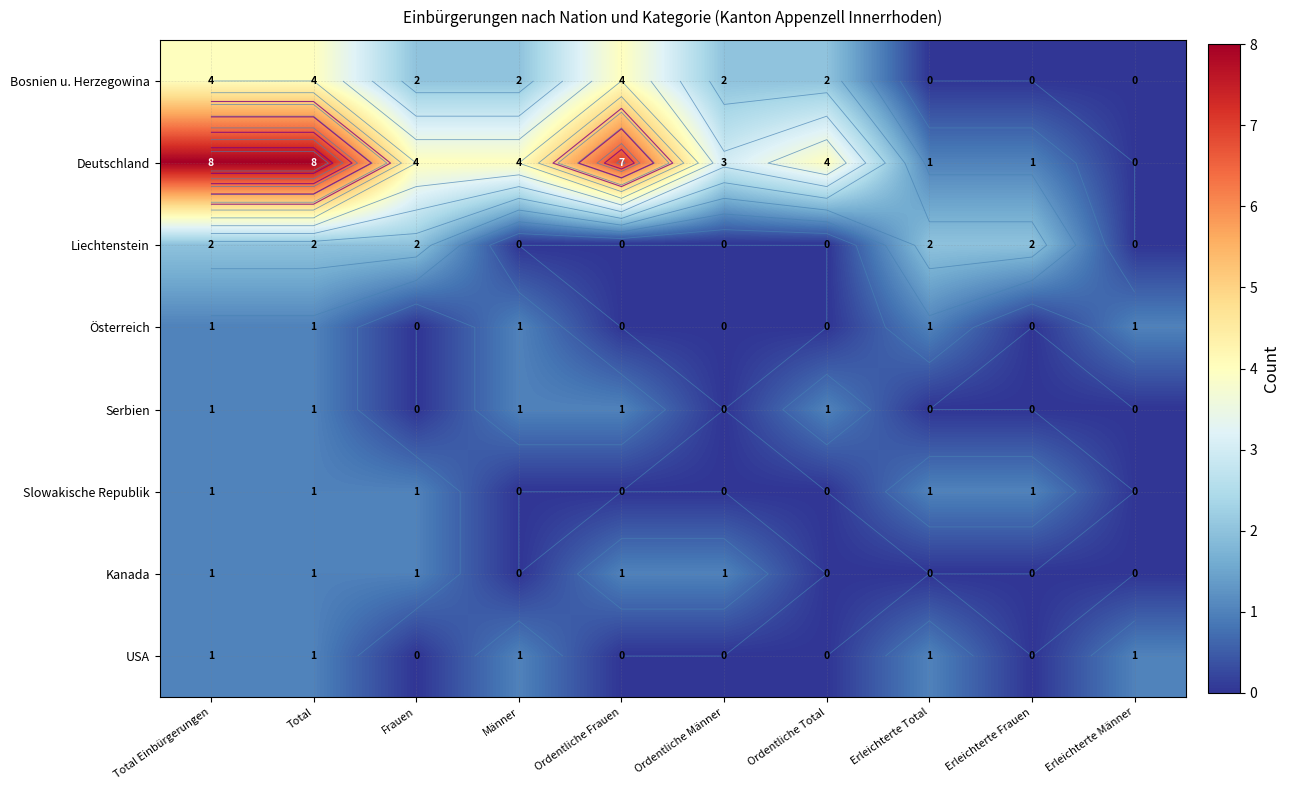

What is the difference between the Liechtenstein values at Erleichterte Total and Ordentliche Total?

2